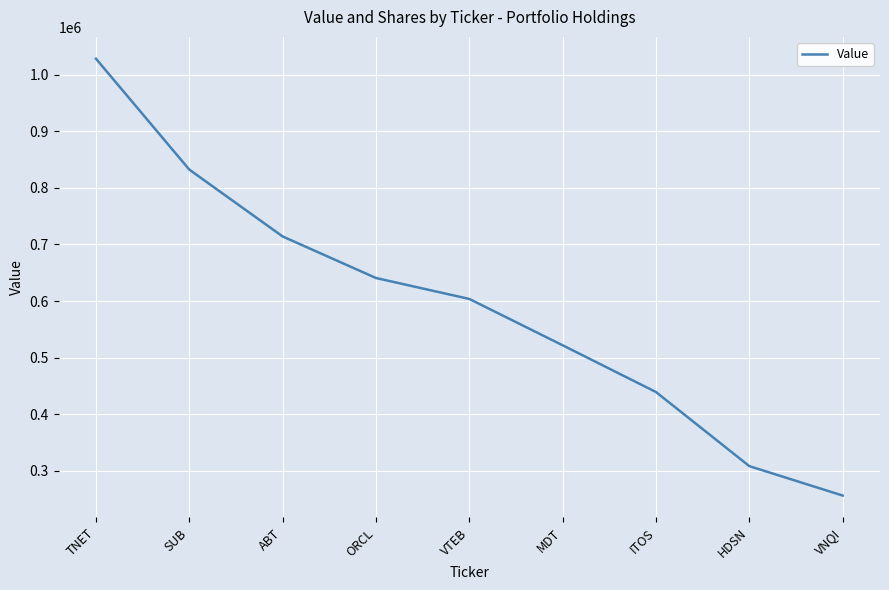

At which label does the data first exceed 603665?

TNET